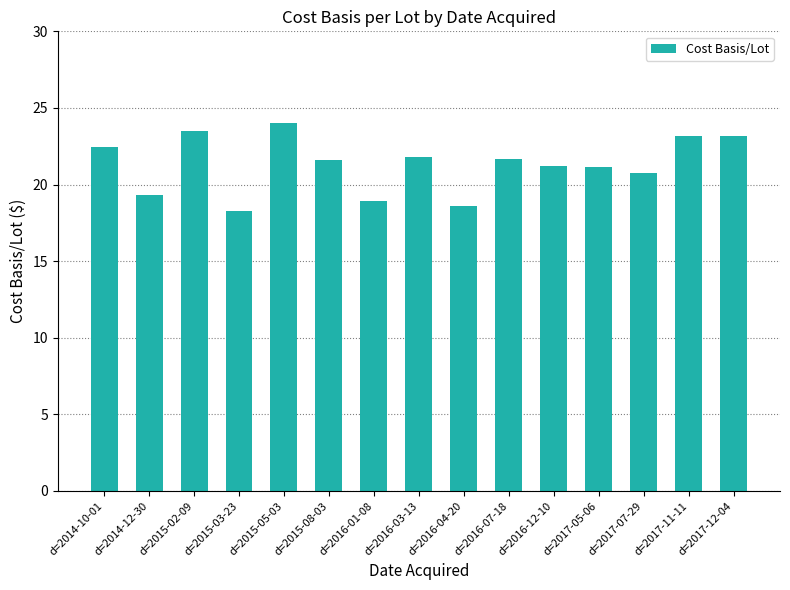

What is the label of the 4th bar from the right?

d=2017-05-06